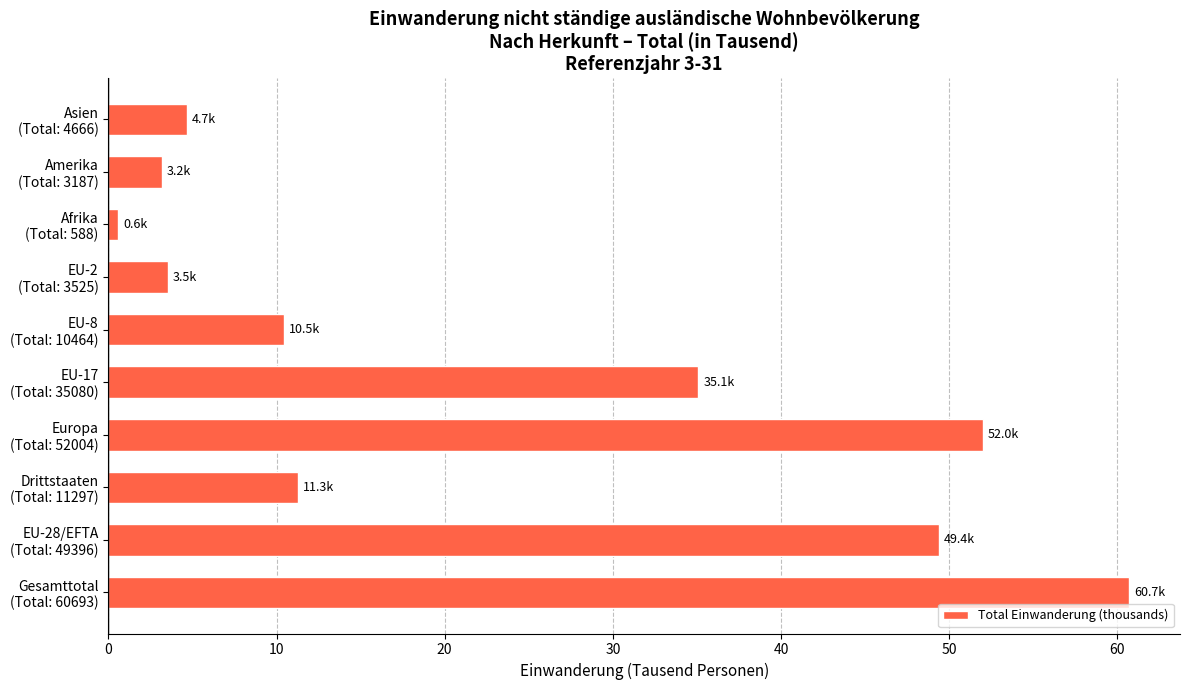

Does the chart contain any negative values?

No